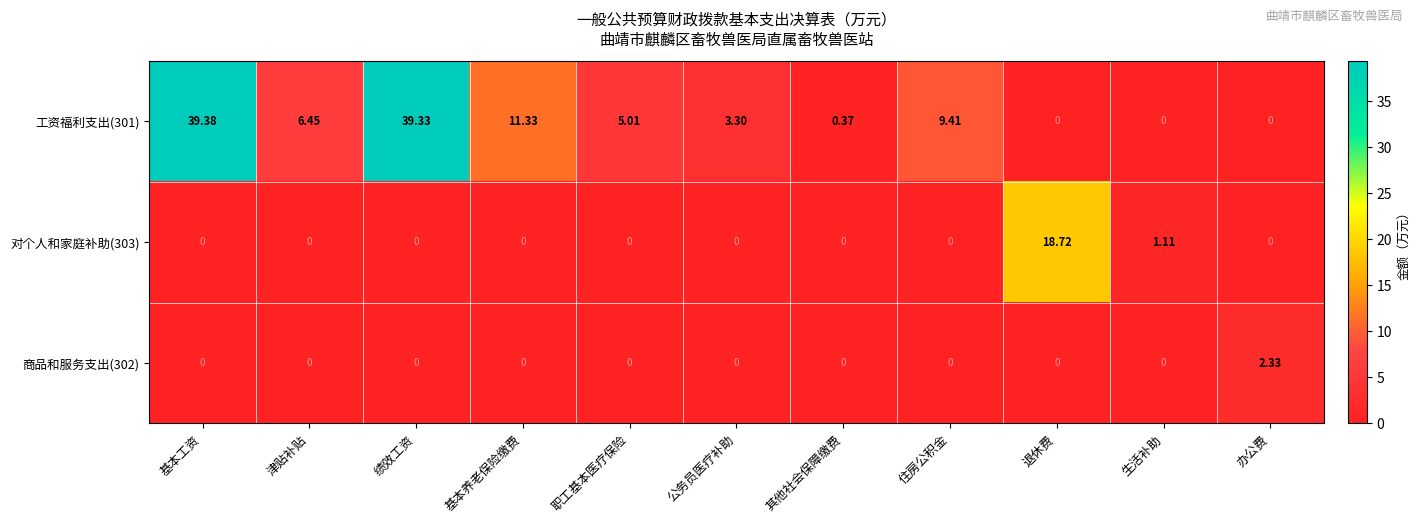

Which label corresponds to the largest value in the chart?

基本工资